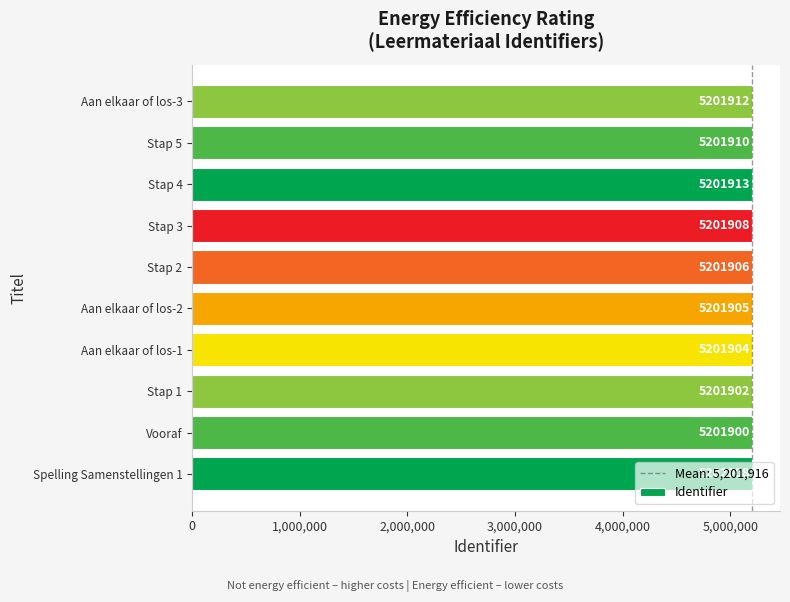

Where is the data nearest to the value 5201954?

Stap 4